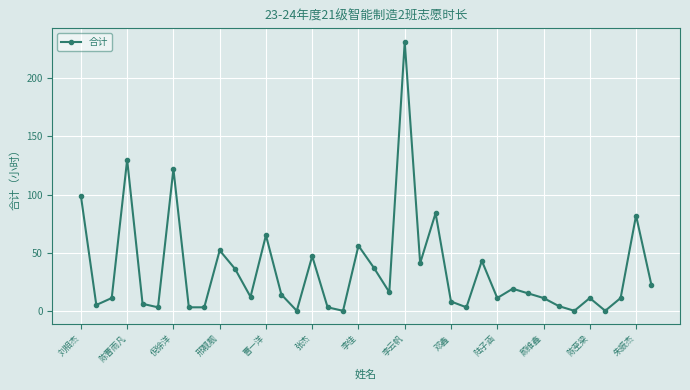

True or false: there are more than 2 points higher than both neighbors.

True